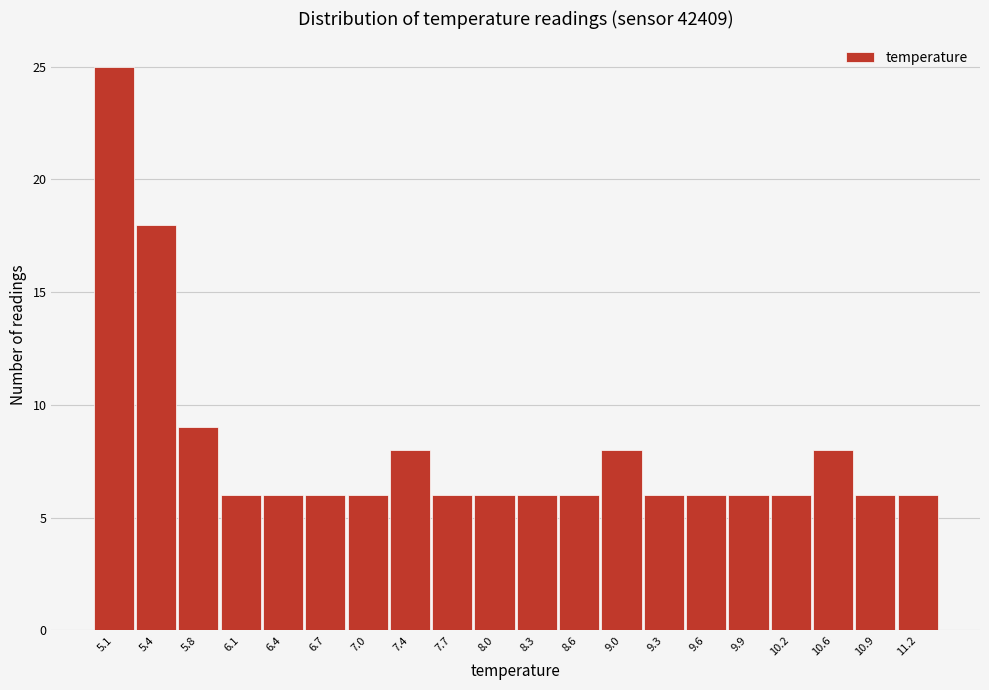

Which range on the x-axis has the tallest bar?

4.95 to 5.27